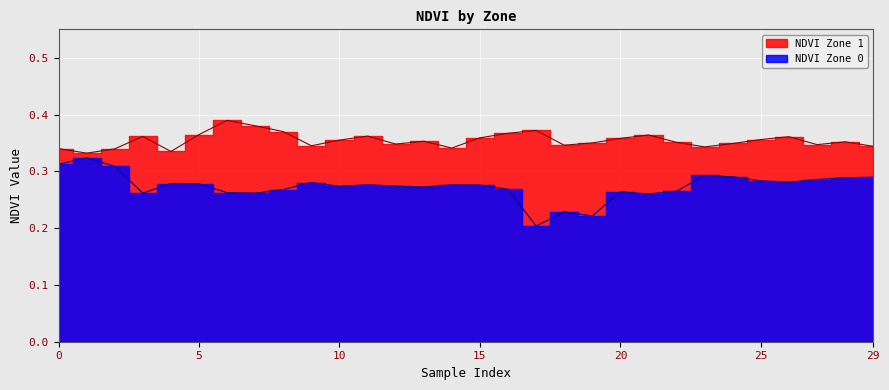

True or false: NDVI Zone 0 and NDVI Zone 1 intersect in this chart.

False